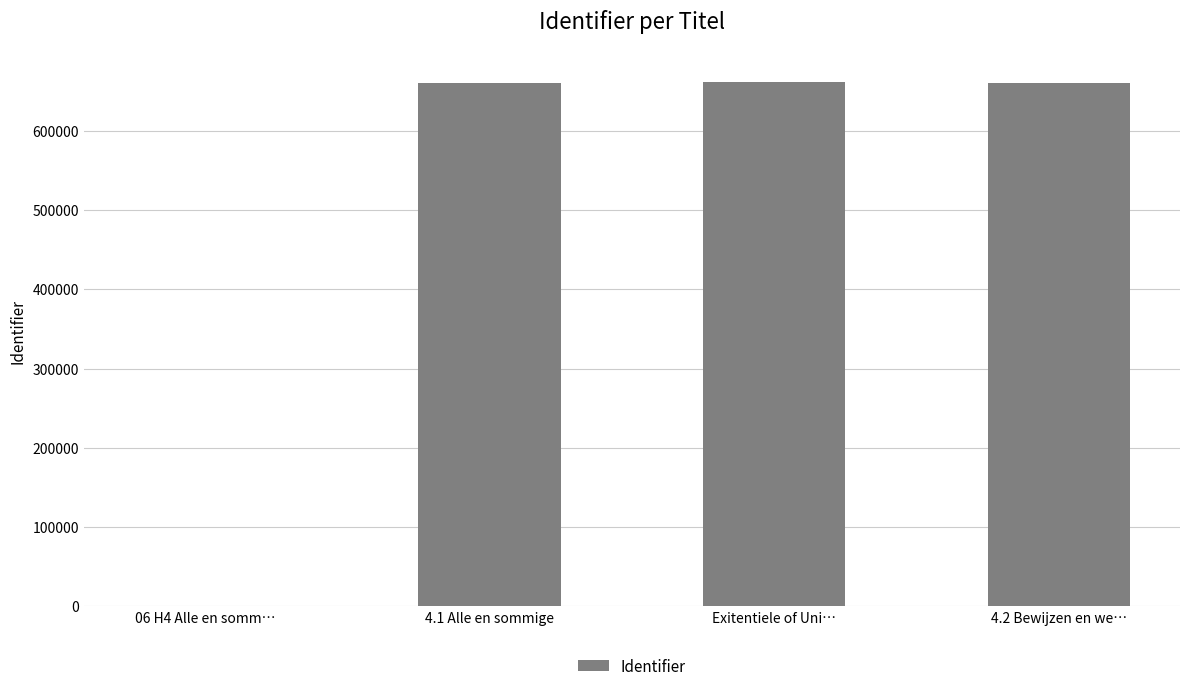

Are the bars grouped side by side (vs. stacked)?

No